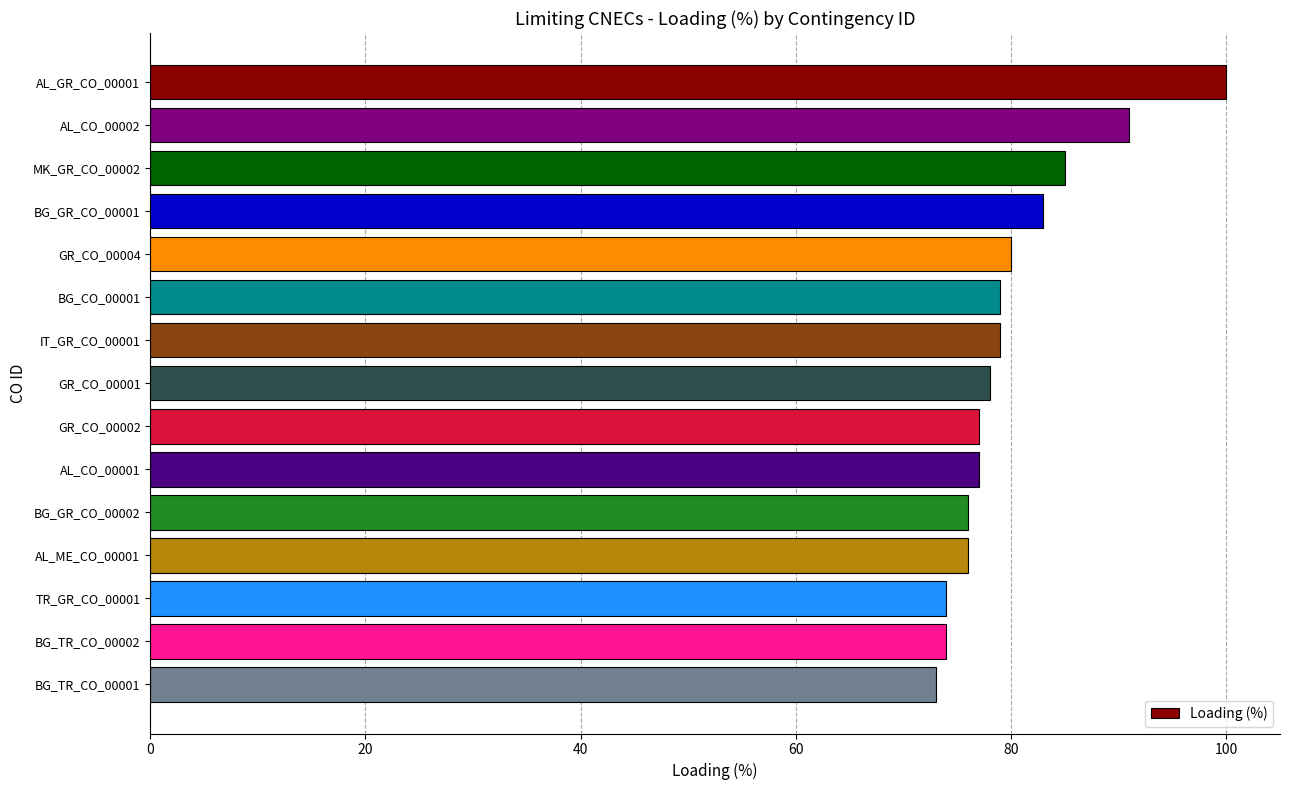

What position from the bottom is AL_GR_CO_00001?

15